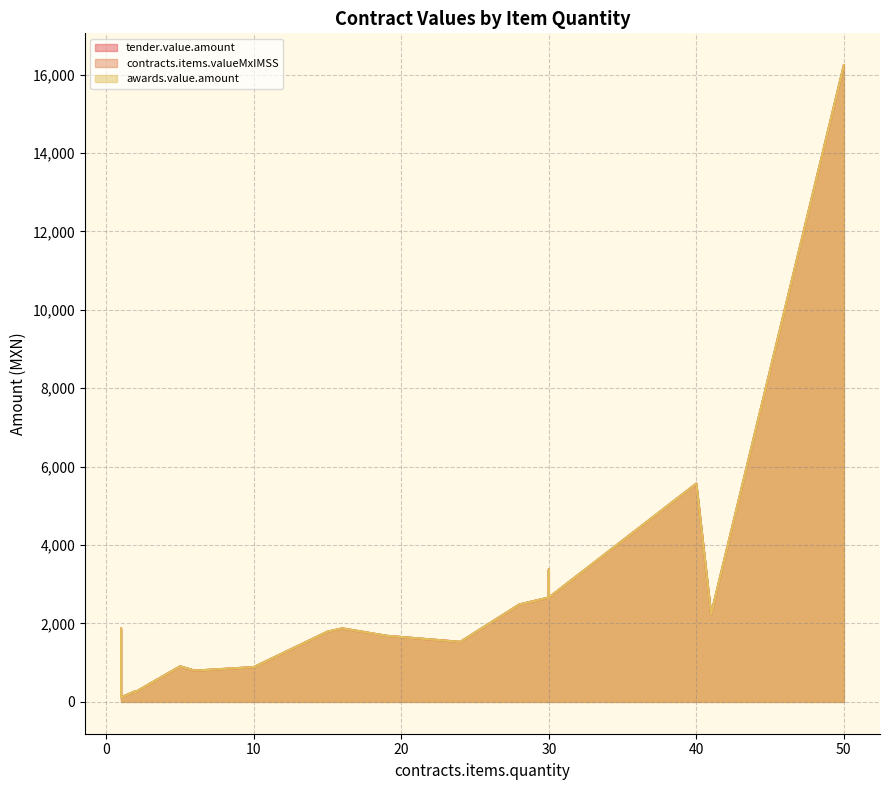

What is the total value across all series at 50?

48720.0